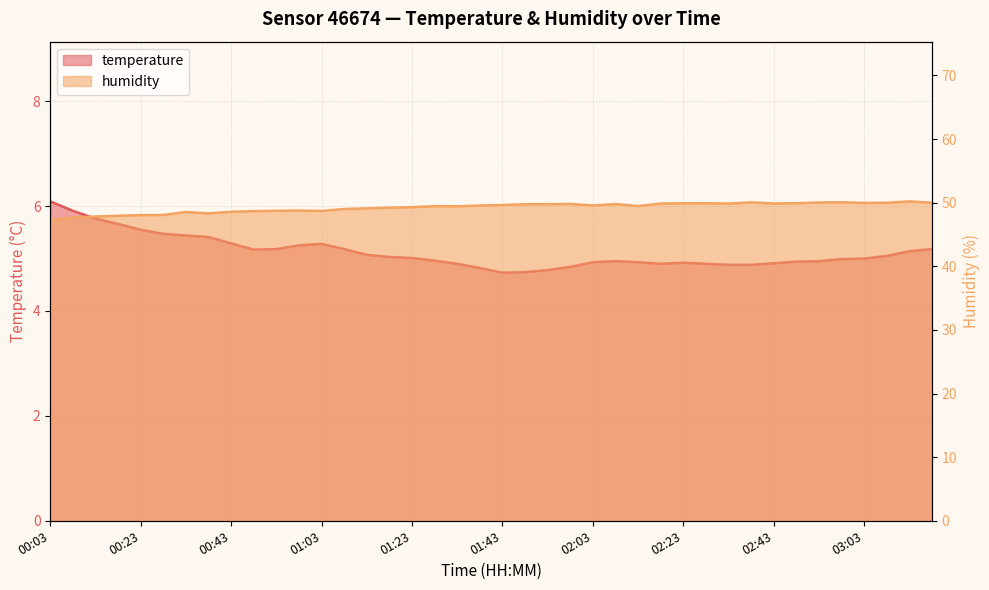

What are all the series names shown in the legend?

temperature, humidity